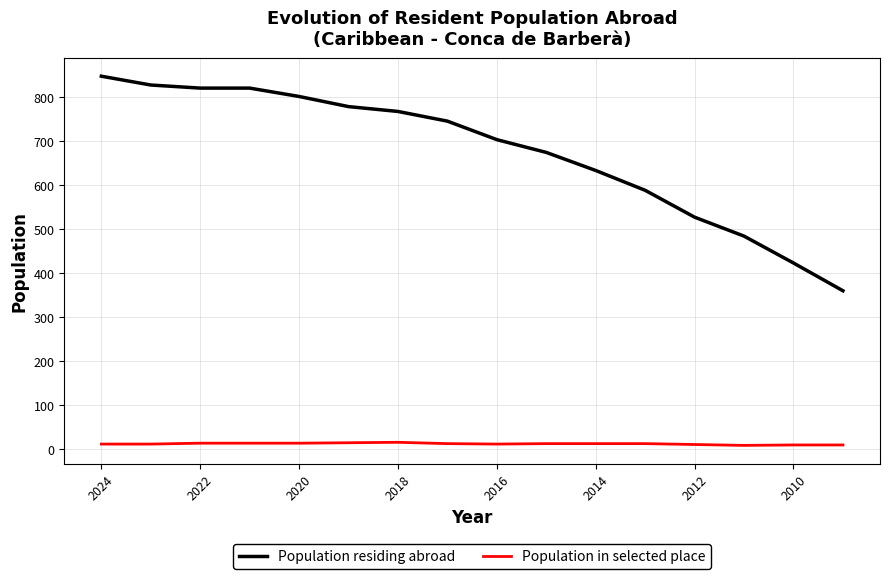

True or false: Population residing abroad and Population in selected place intersect in this chart.

False